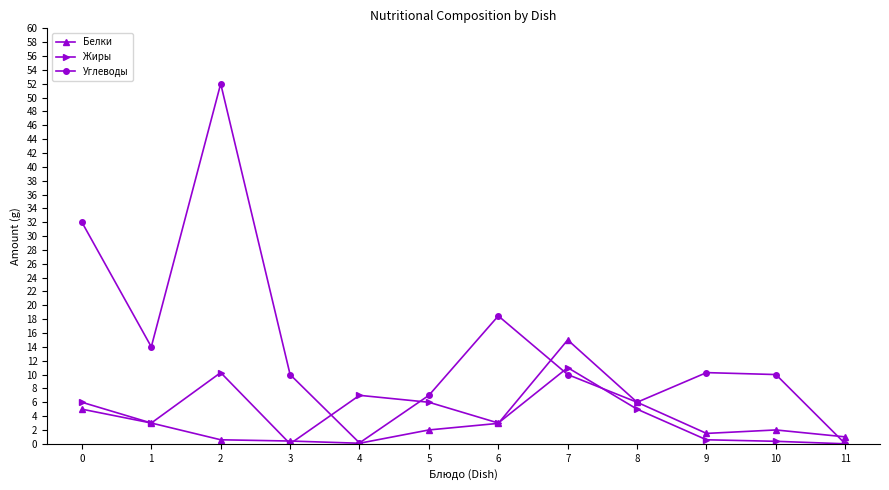

At which category does Жиры reach its first local valley?

1